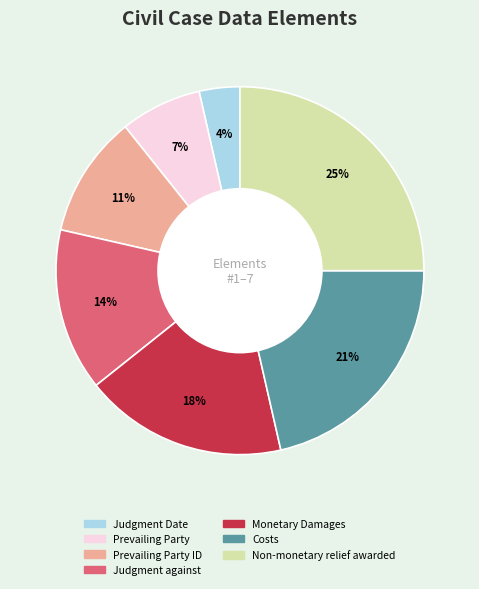

Does any single category account for the majority?

No